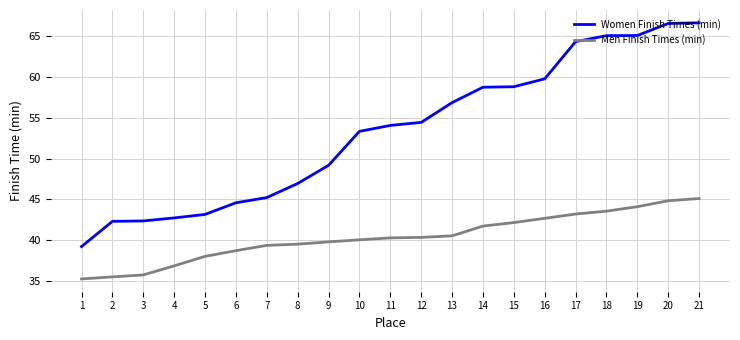

What is the difference between the maximum and minimum values in the Women Finish Times (min) series?

27.5